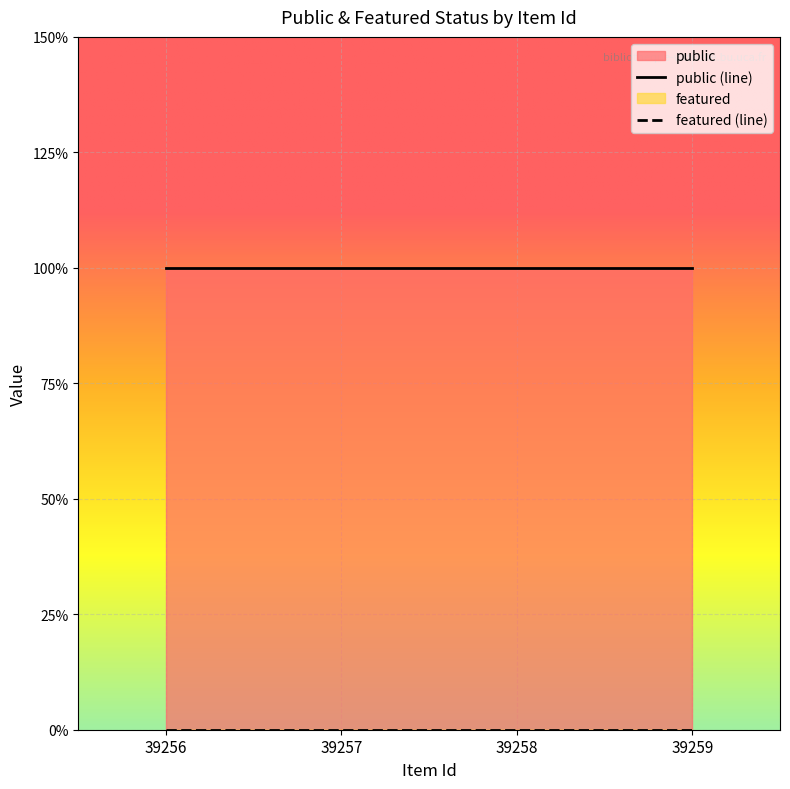

What is the total value across all series at 39259?

1